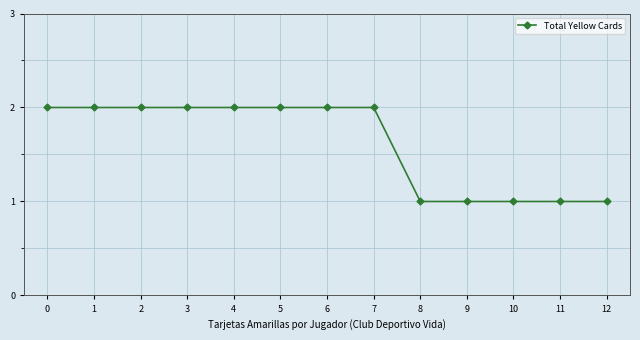

What is the difference between the second highest and minimum values?

1